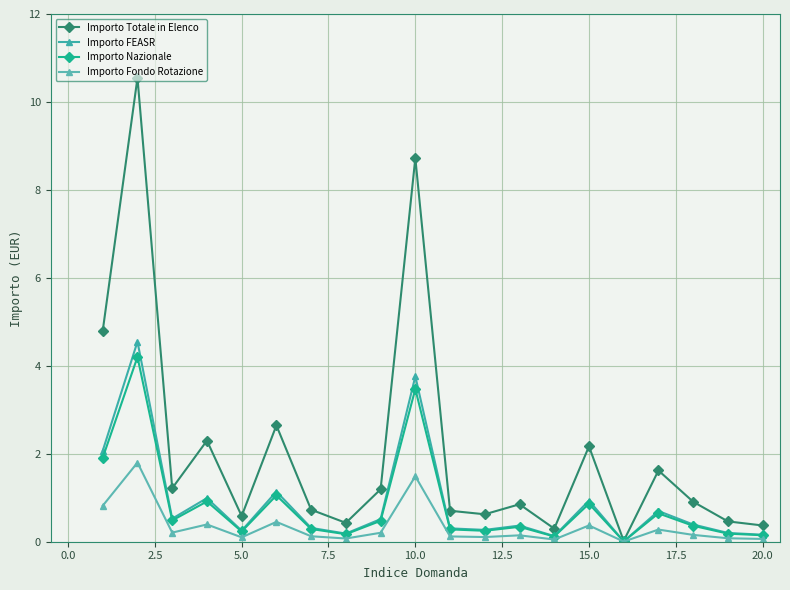

True or false: Importo Nazionale and Importo Fondo Rotazione cross at least once.

False